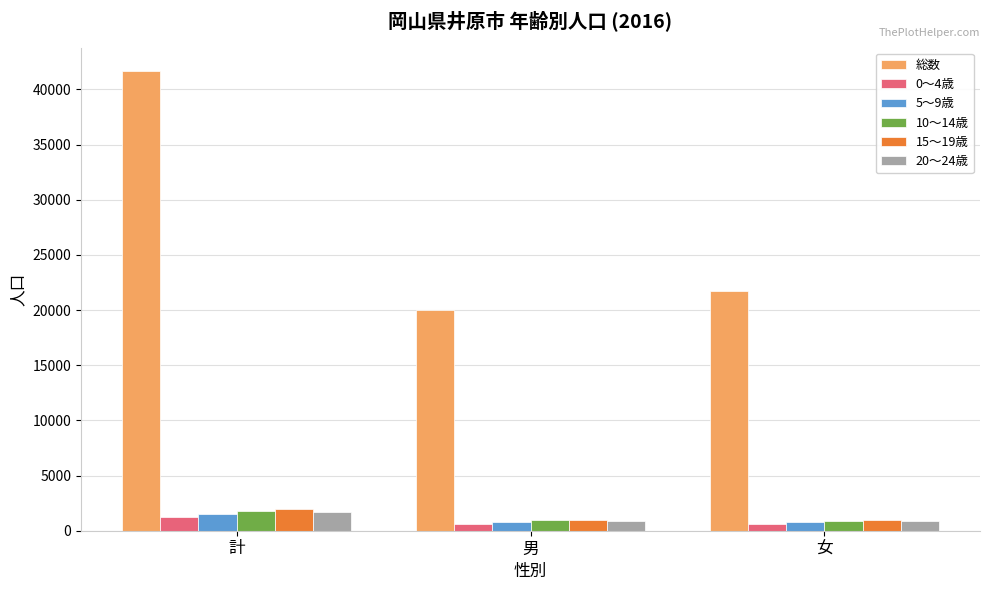

What is the sum of the 20～24歳 values at 計 and 男?

2565